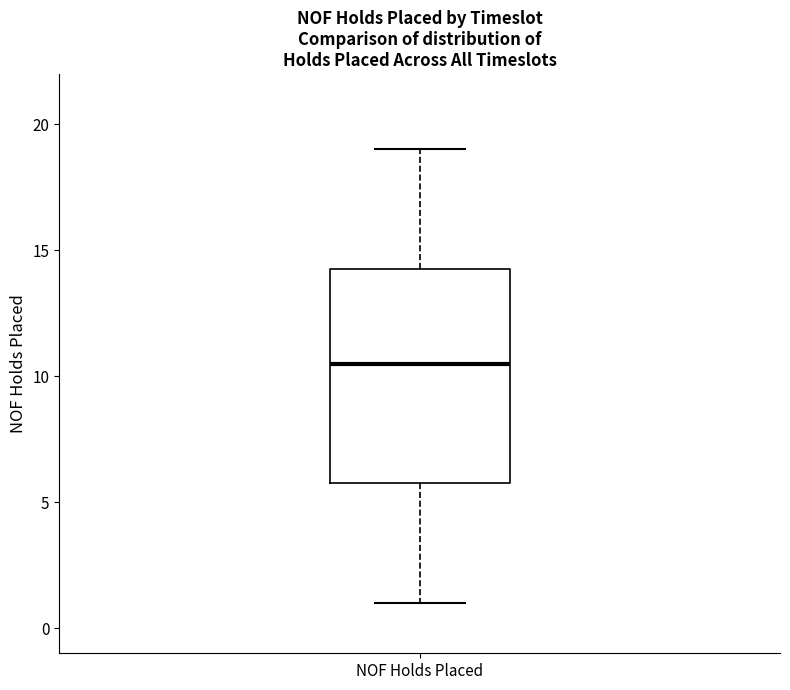

Transcribe this box plot: give where the median line is, the range the box spans, and where the two whiskers end, as read against the y-axis. The values are not printed on the chart, so give them approximately, as read against the axis.

median 10.5, box 6.0 to 14.5, whiskers 1.0 to 19.0